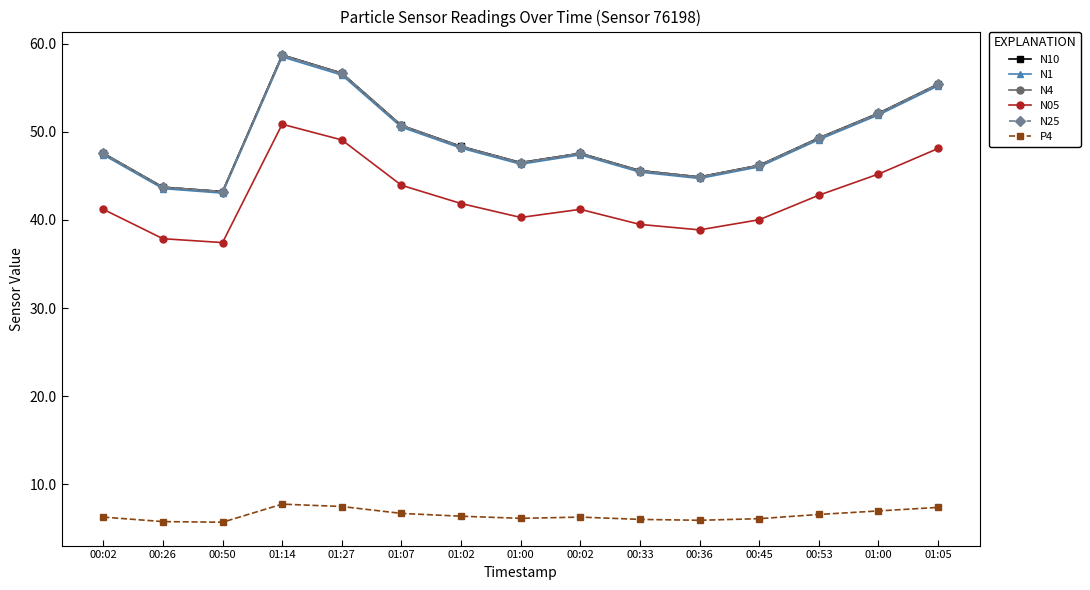

Which series has the largest total across all categories?

N10